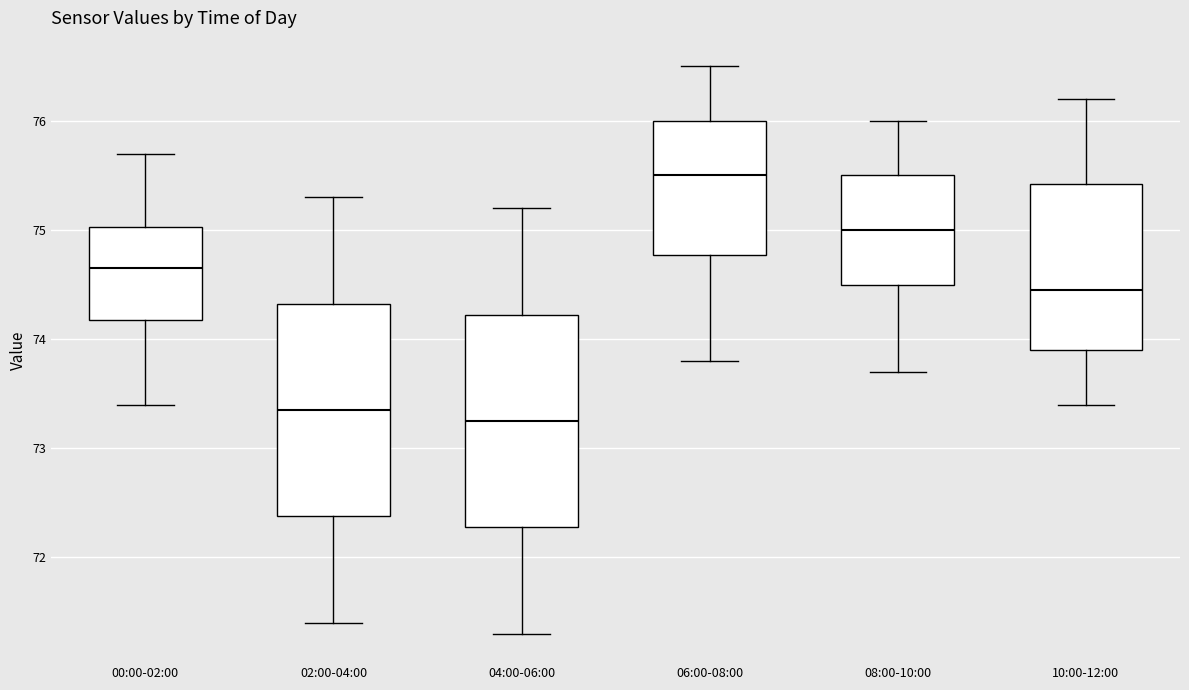

Reading left to right, transcribe this box plot: for each box, give where its median line is, the range the box spans, and where its two whiskers end, as read against the y-axis. The values are not printed on the chart, so give them approximately, as read against the axis.

00:00-02:00: median 74.7, box 74.2 to 75.0, whiskers 73.4 to 75.7
02:00-04:00: median 73.4, box 72.4 to 74.3, whiskers 71.4 to 75.3
04:00-06:00: median 73.3, box 72.3 to 74.2, whiskers 71.3 to 75.2
06:00-08:00: median 75.5, box 74.8 to 76.0, whiskers 73.8 to 76.5
08:00-10:00: median 75.0, box 74.5 to 75.5, whiskers 73.7 to 76.0
10:00-12:00: median 74.5, box 73.9 to 75.4, whiskers 73.4 to 76.2